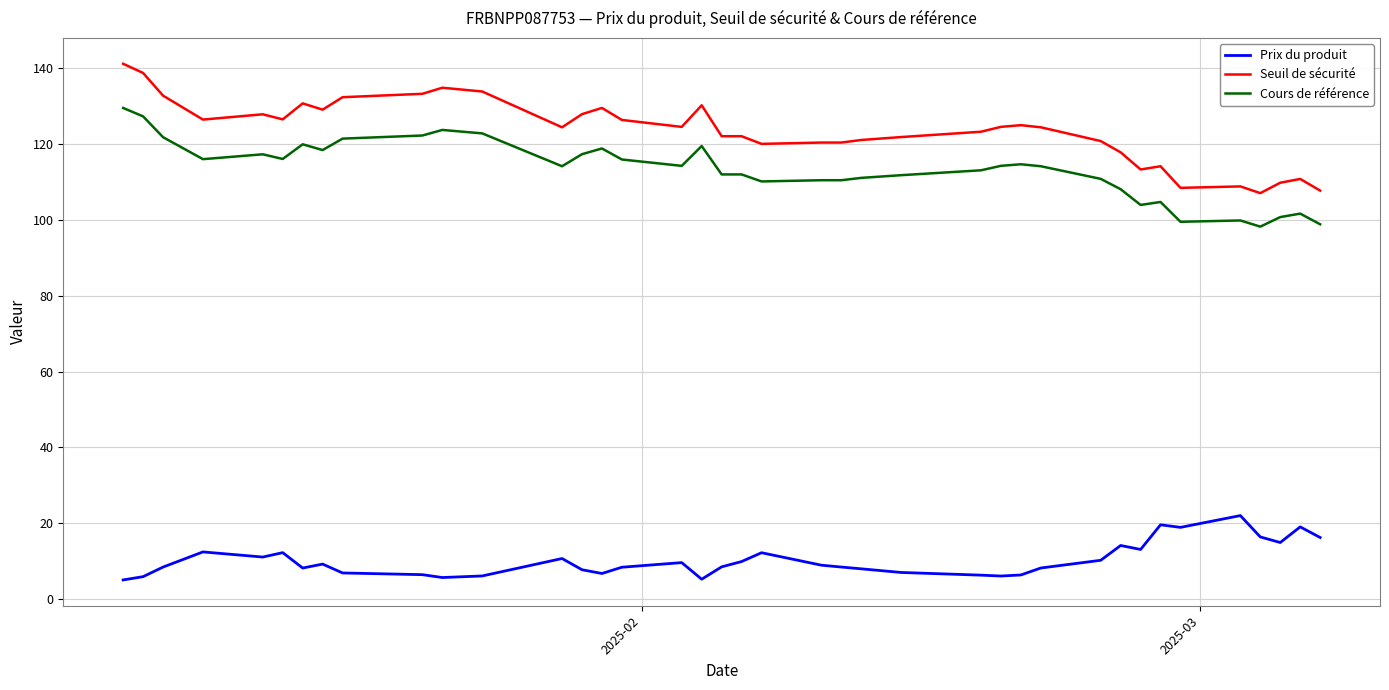

What is the minimum value for Cours de référence?

98.2